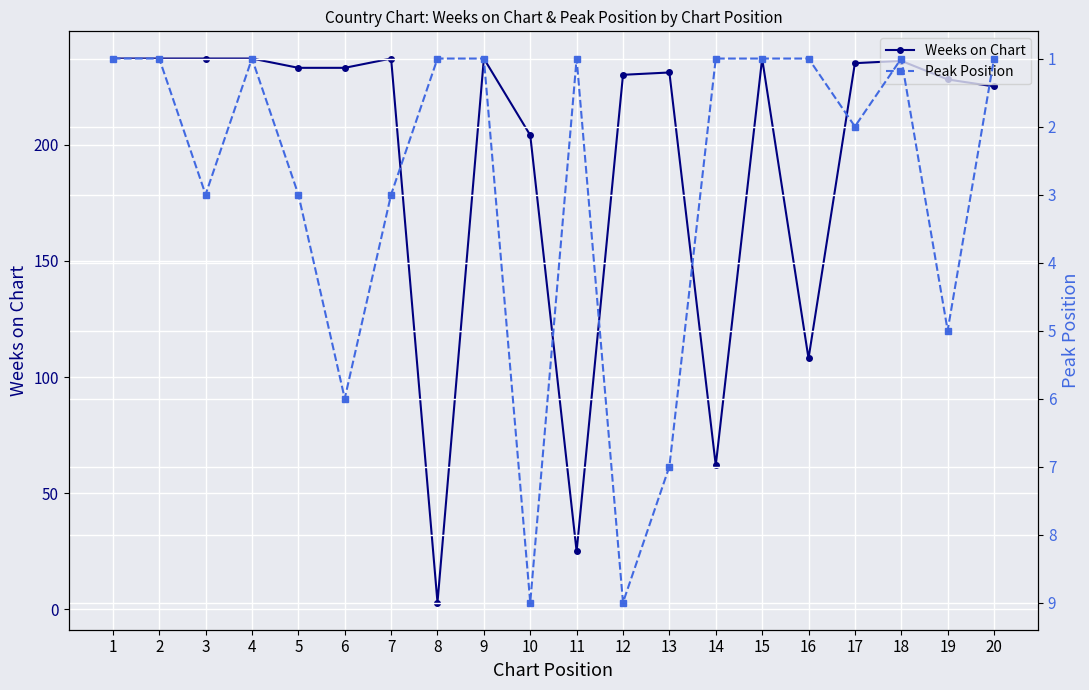

Reading left to right, extract all data points from this chart.

Weeks on Chart: 237	237	237	237	233	233	237	3	237	204	25	230	231	62	237	108	235	236	228	225
Peak Position: 1	1	3	1	3	6	3	1	1	9	1	9	7	1	1	1	2	1	5	1